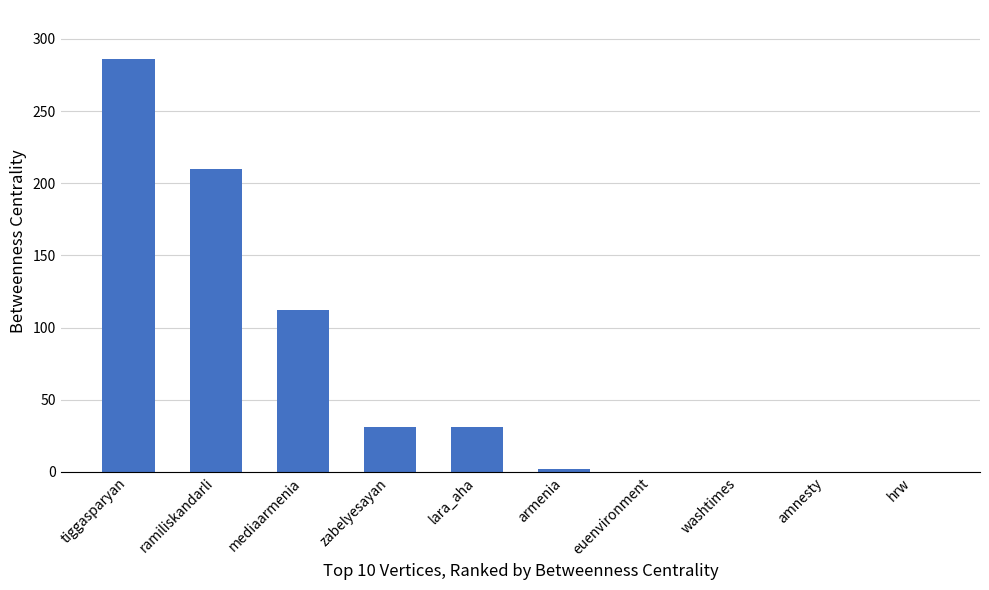

At which label is the value closest to 143?

mediaarmenia